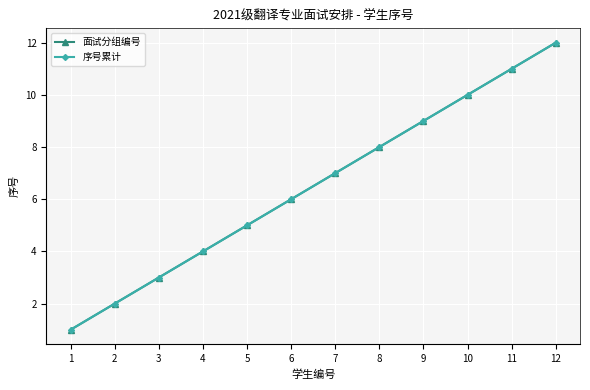

What is the average value of the 序号累计 series?

6